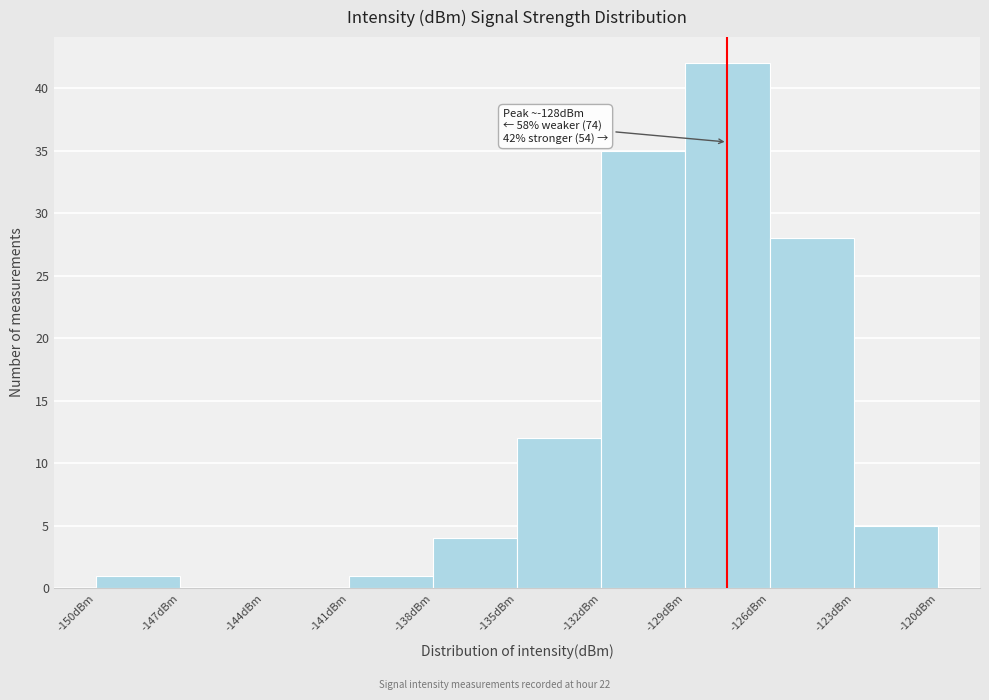

Which range on the x-axis has the tallest bar?

-129 to -126